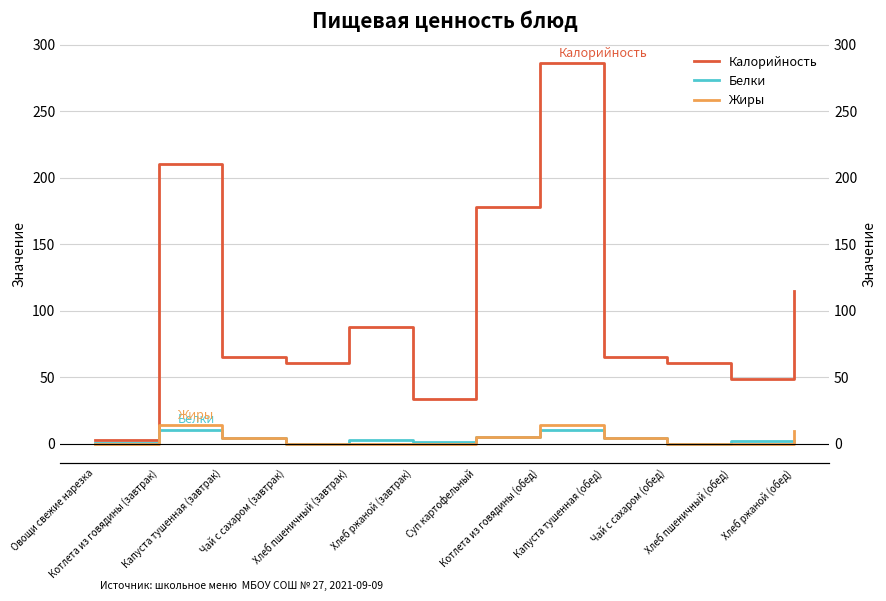

Which series changed the most between Суп картофельный and Котлета из говядины (обед)?

Калорийность